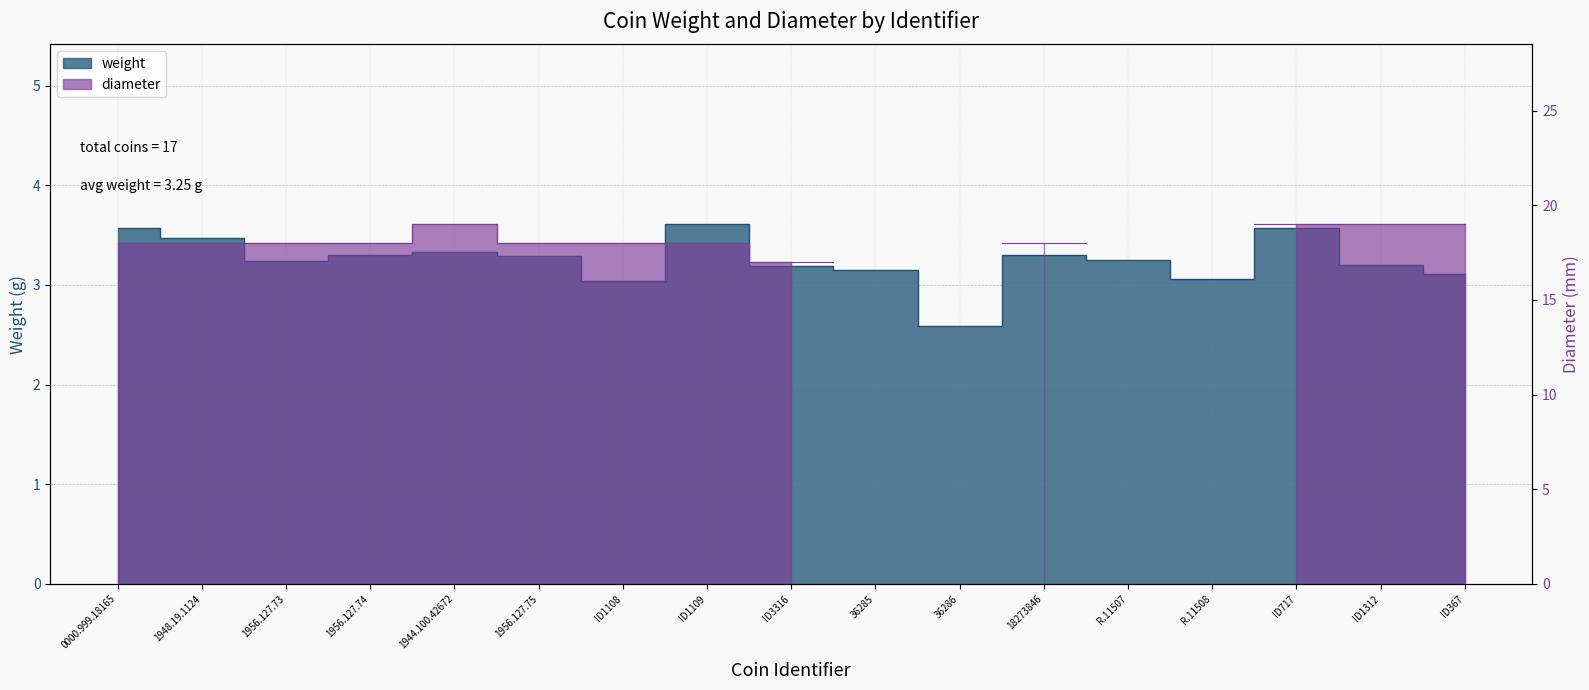

What is the label of the 6th point from the left?

1956.127.75